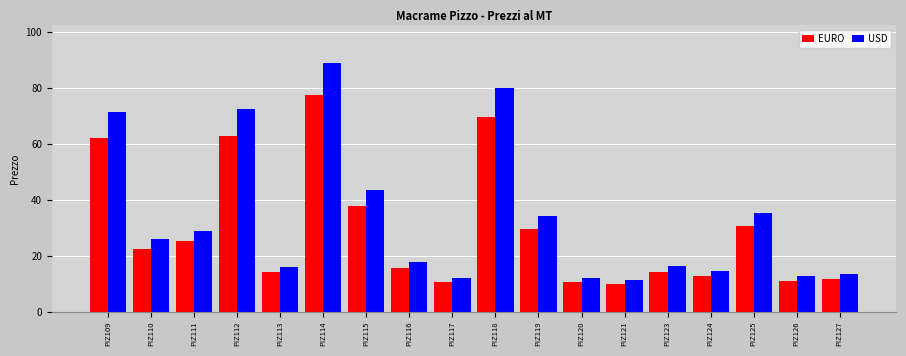

What is the greatest value displayed?

89.0